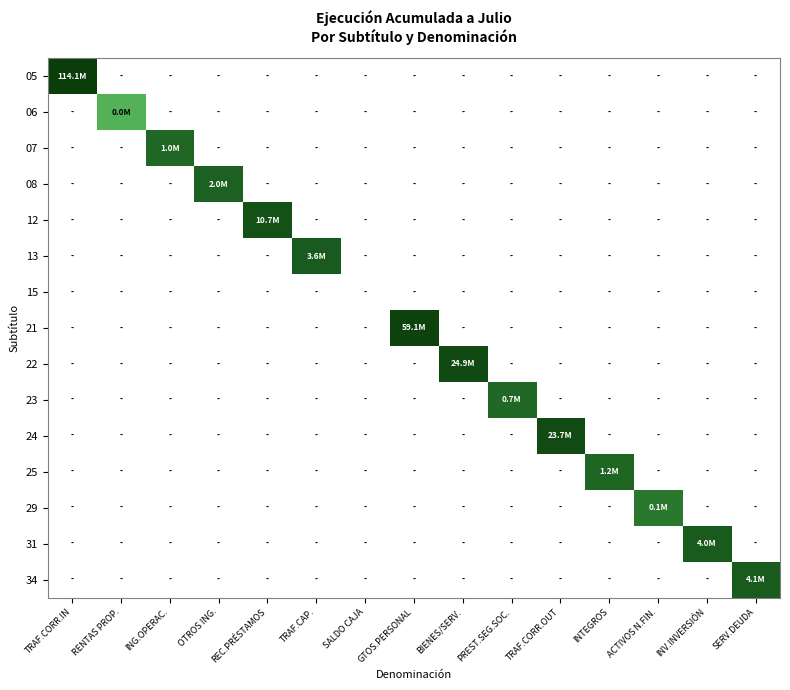

Rank the series by their maximum value, from highest to lowest.

05, 21, 22, 24, 12, 34, 31, 13, 08, 25, 07, 23, 29, 06, 15